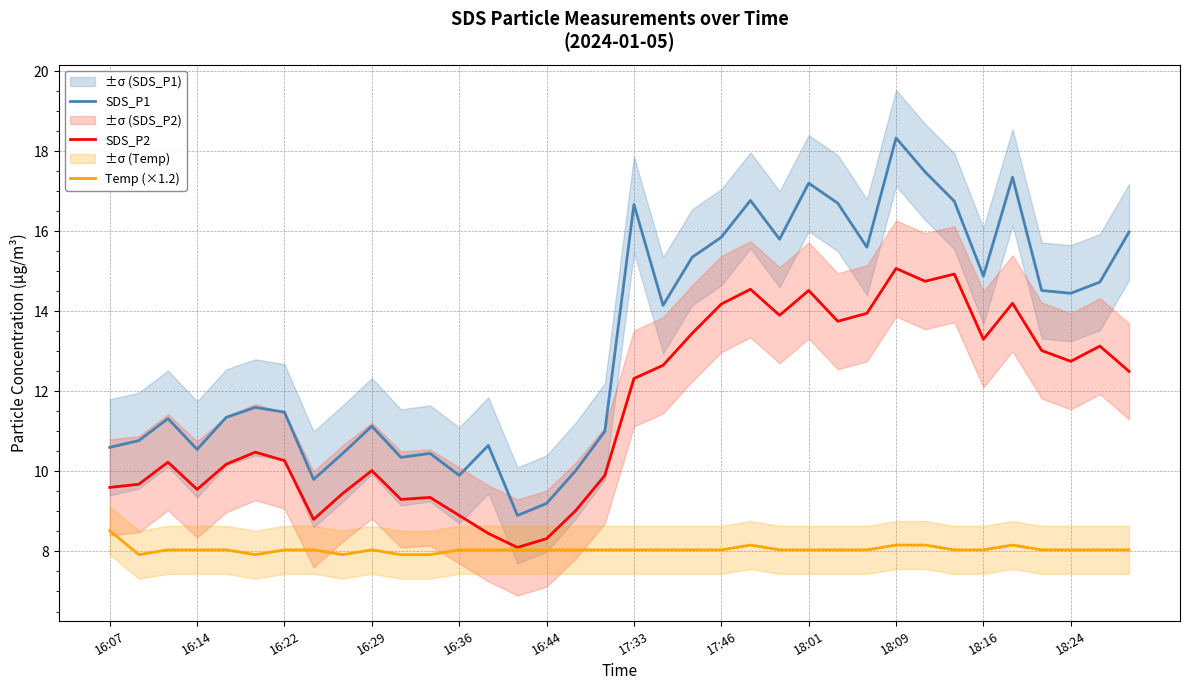

True or false: SDS_P1 has a value of 4.5 at 16:07.

False